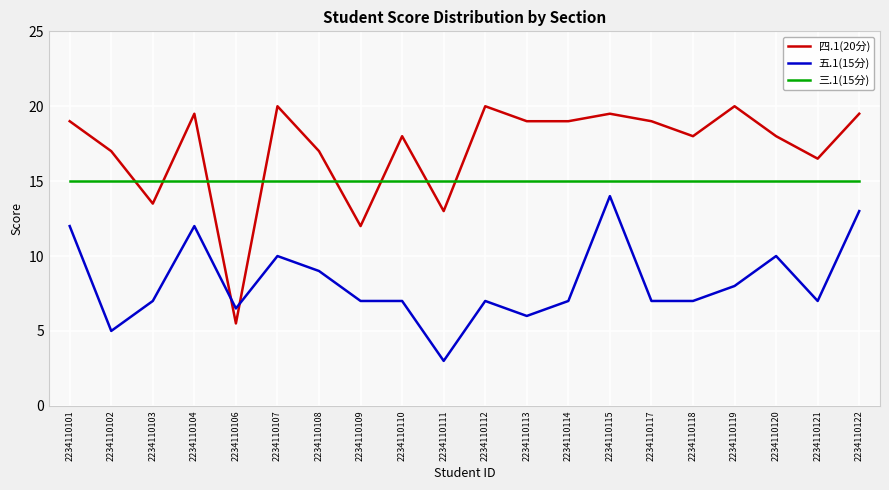

Which series has the largest total across all categories?

四.1(20分)